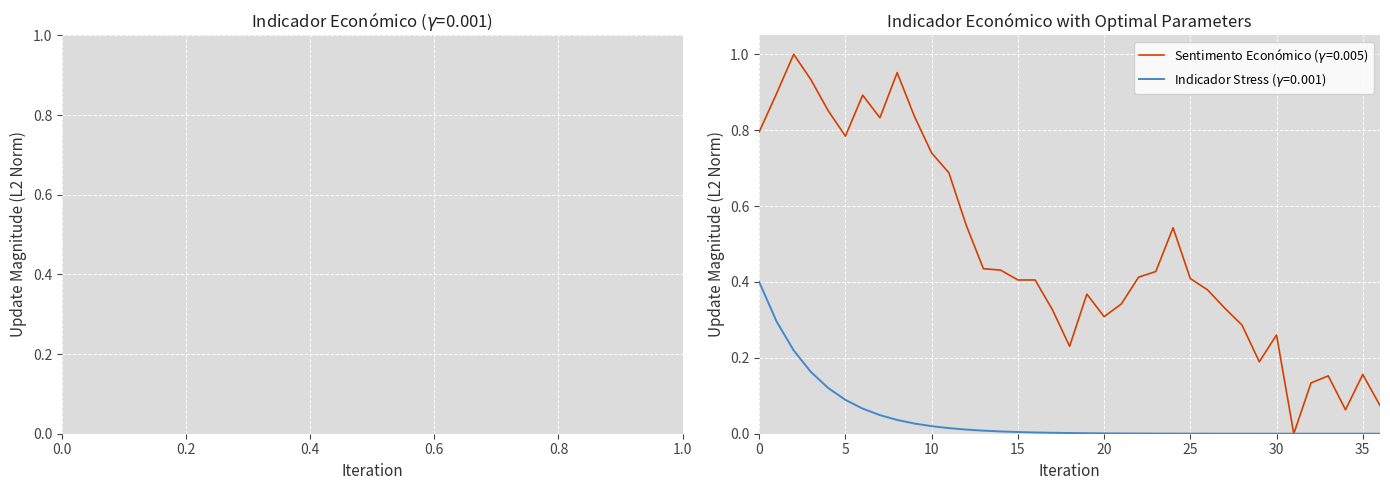

What is the maximum value shown in the chart?

1.0